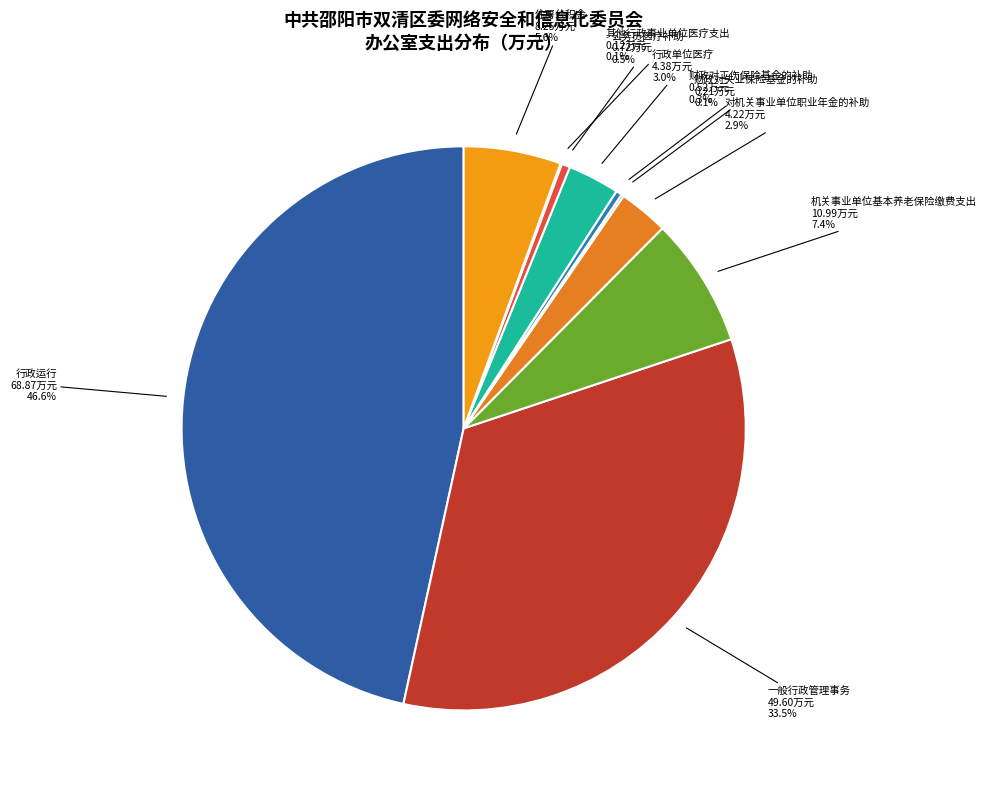

To the nearest percent, what is the average slice percentage?

10%